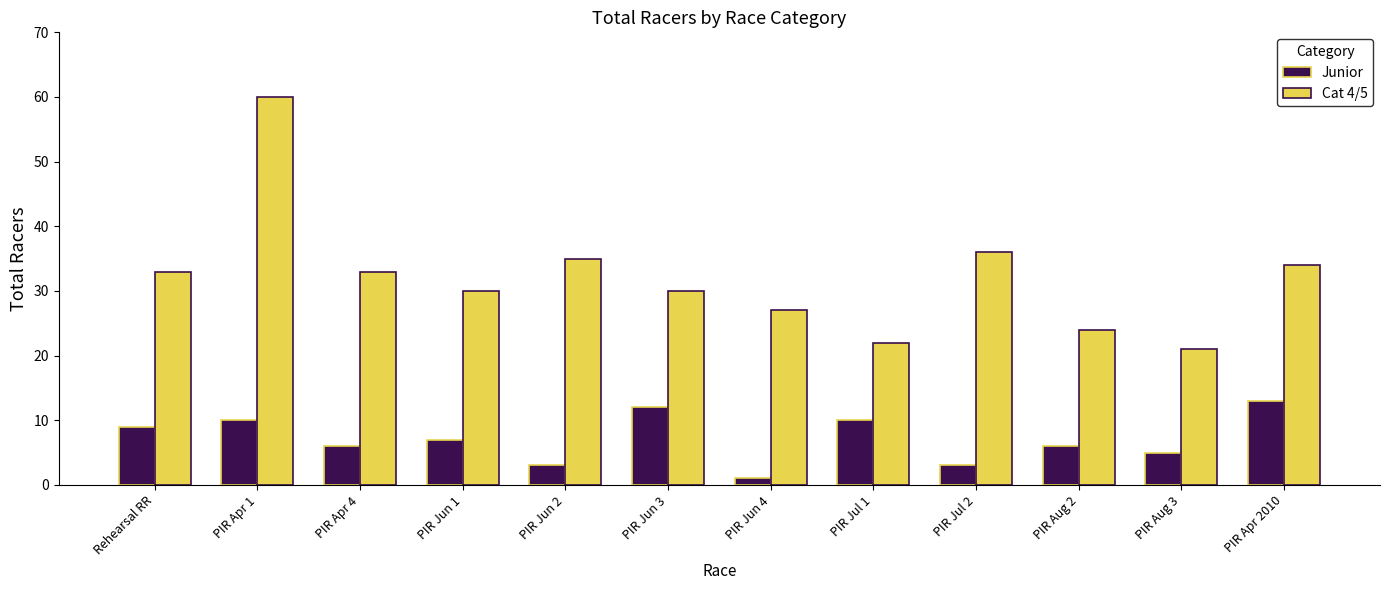

What are all the series names shown in the legend?

Junior, Cat 4/5